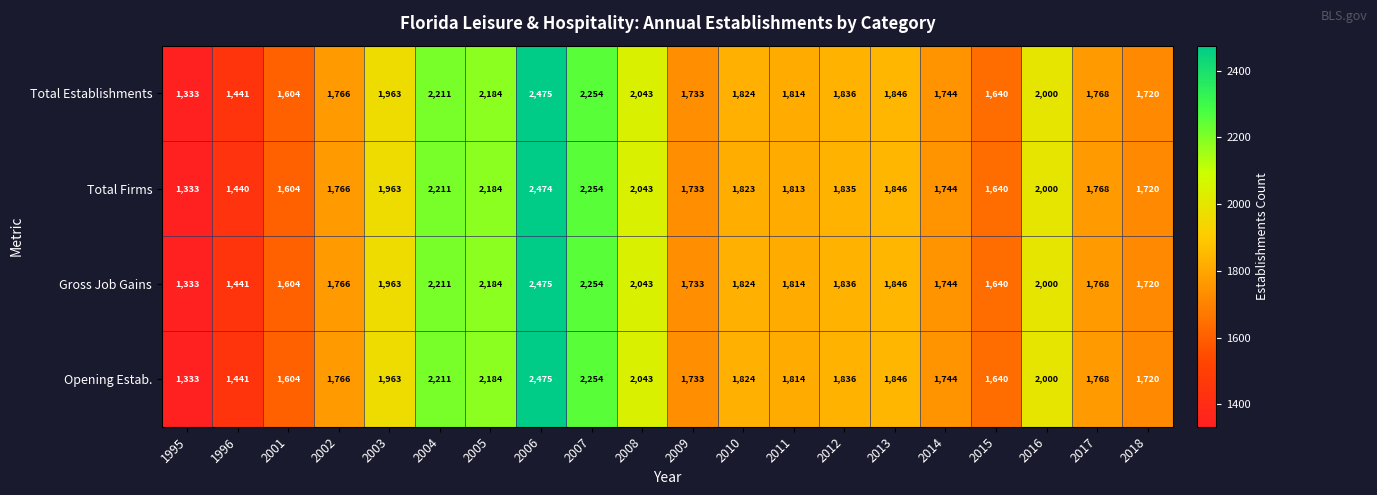

At how many categories does at least one series exceed 1979?

6